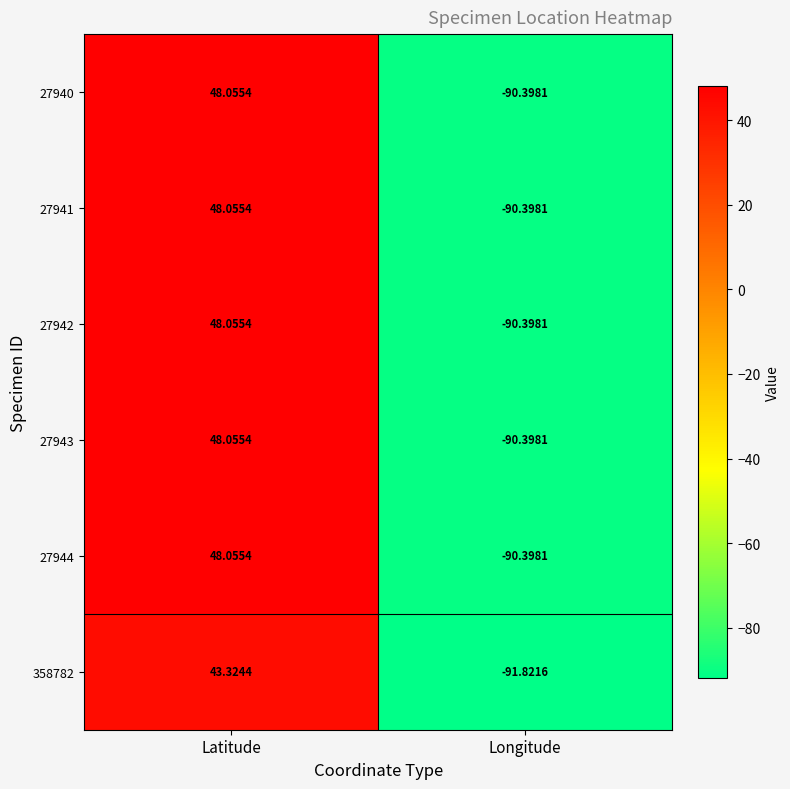

List the labels in order of 358782 value, smallest first.

Longitude, Latitude